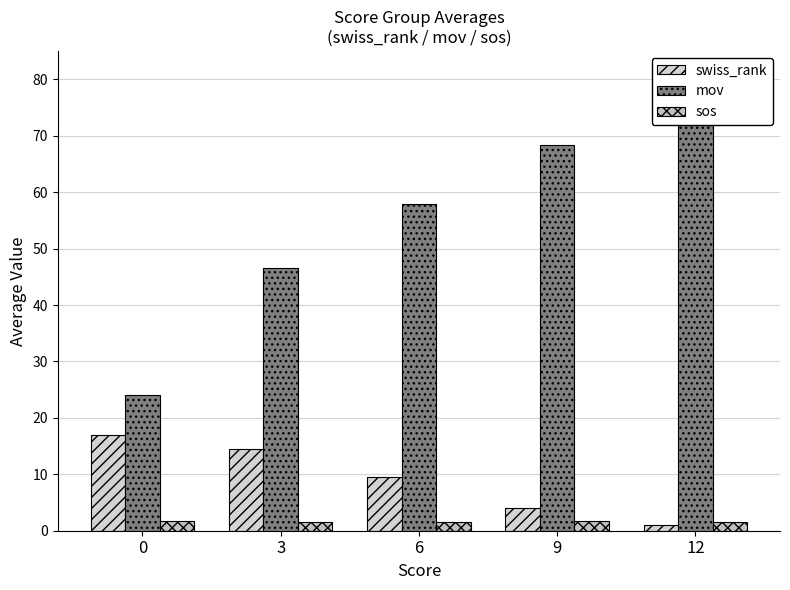

Reading left to right, transcribe all the data shown in this chart.

swiss_rank: 17.0	14.5	9.5	4.0	1.0
mov: 24.0	46.5	57.8	68.4	81.0
sos: 1.7	1.5	1.5	1.7	1.5